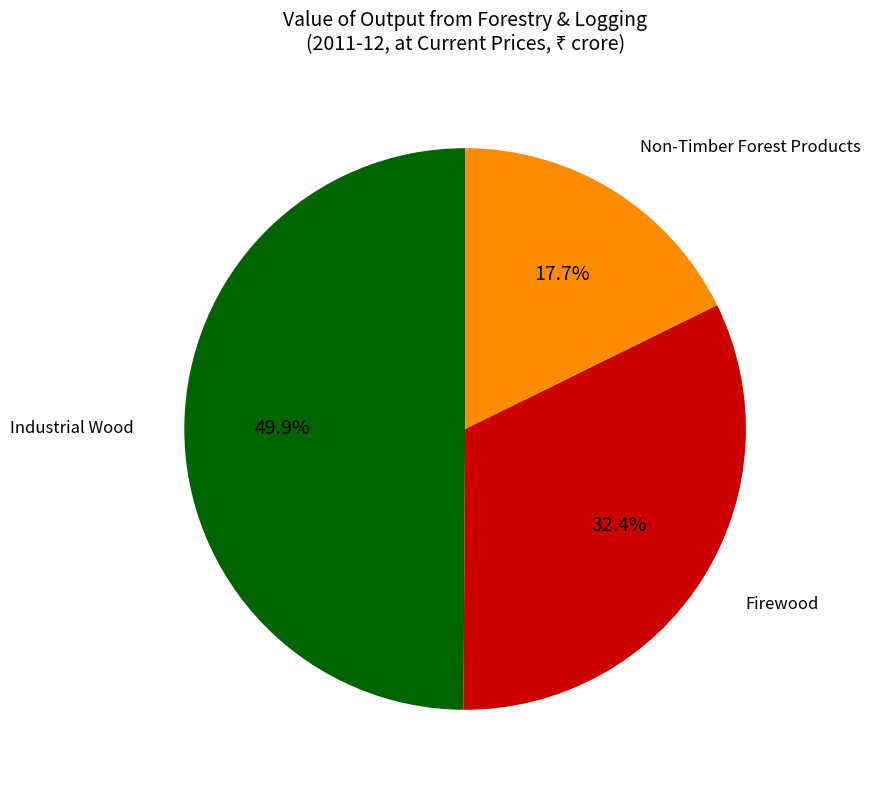

How many segments does this pie chart have?

3